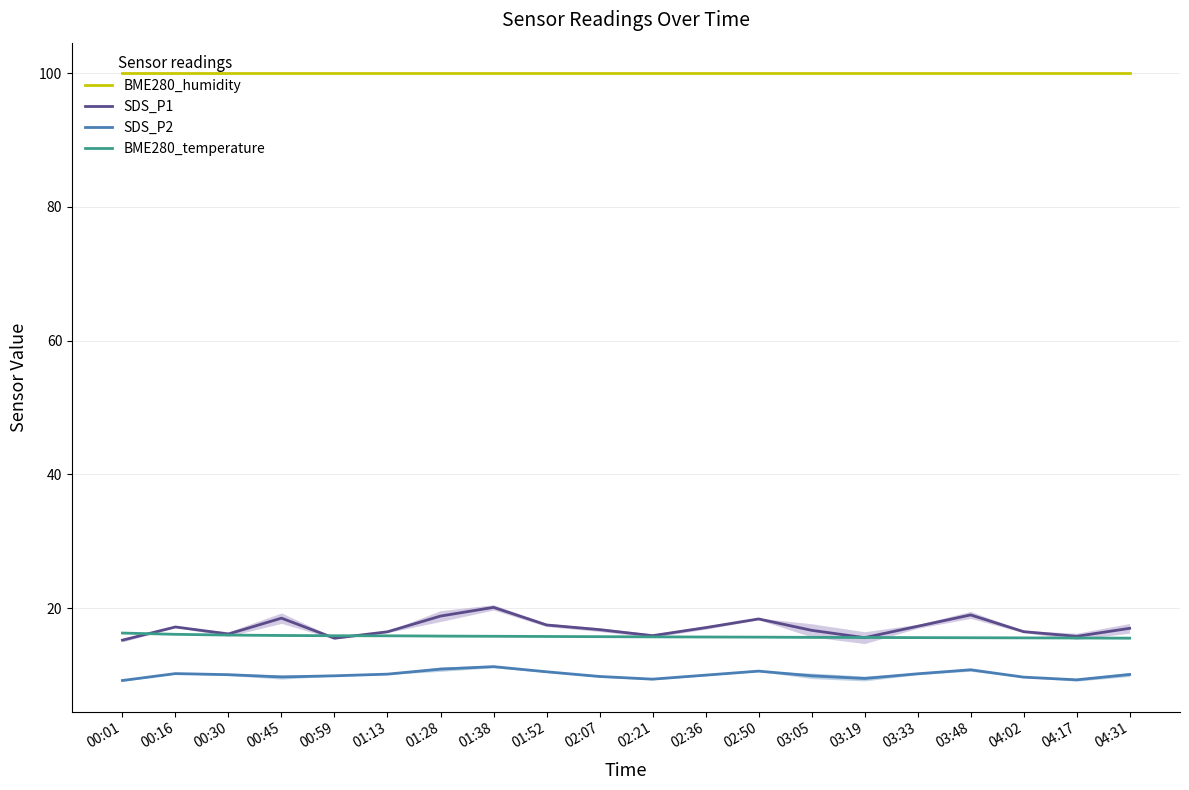

The SDS_P2 series shows 10.2 at 01:13. True or false?

True